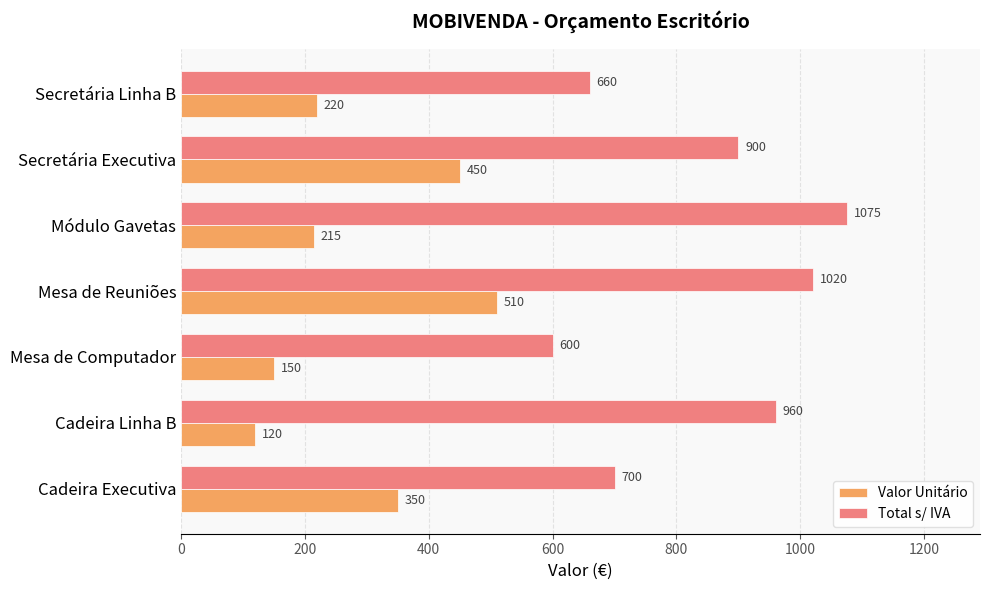

Which category has the lowest value in the Valor Unitário series?

Cadeira Linha B